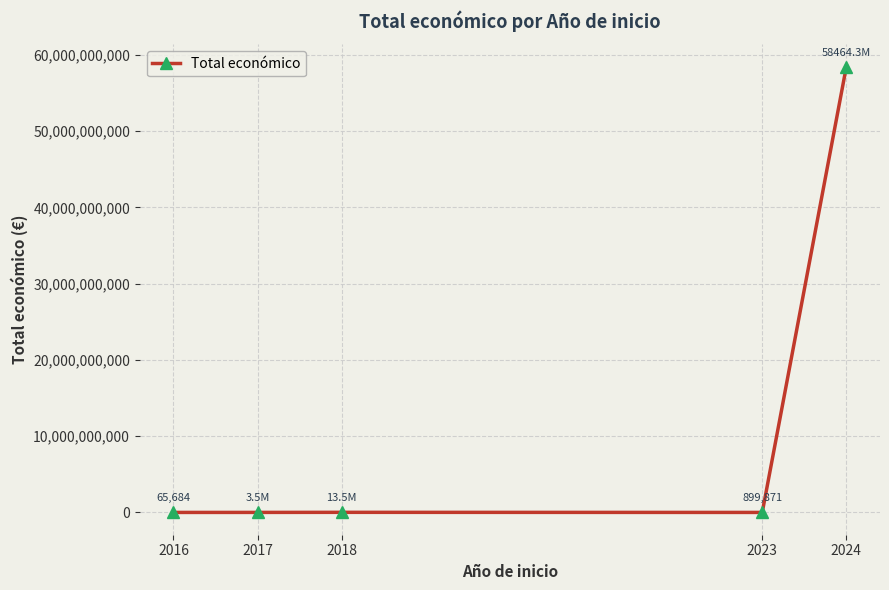

What is the minimum value shown in the chart?

65684